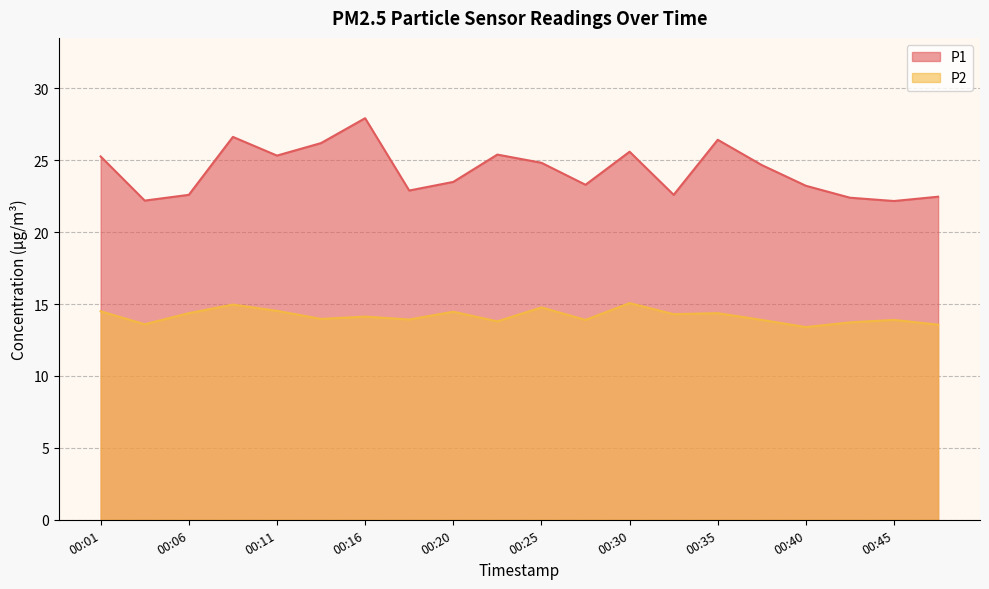

Is it true that P2 equals 13.9 at 00:28?

True